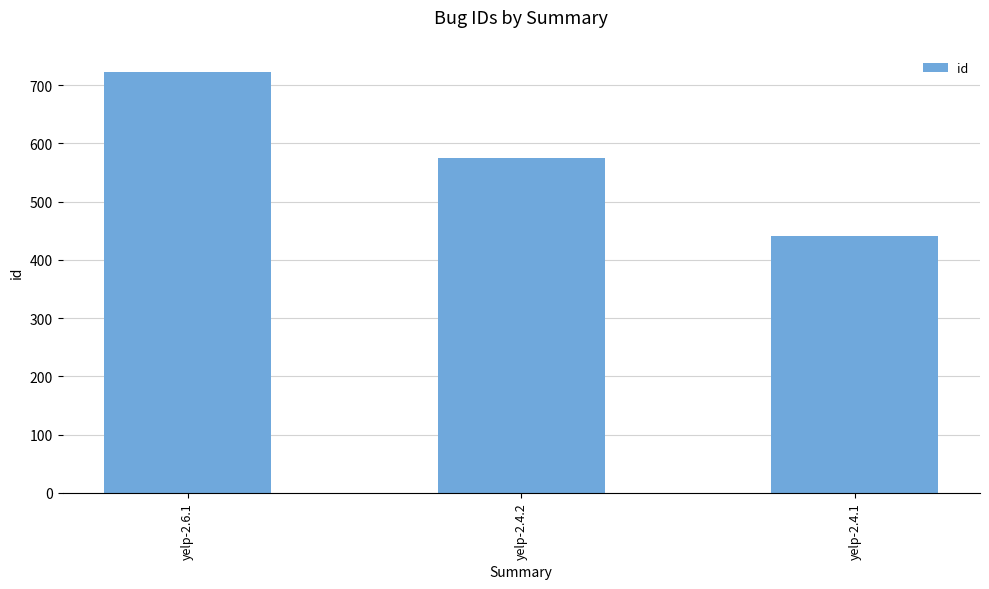

At which category does the chart reach its peak across all series?

yelp-2.6.1